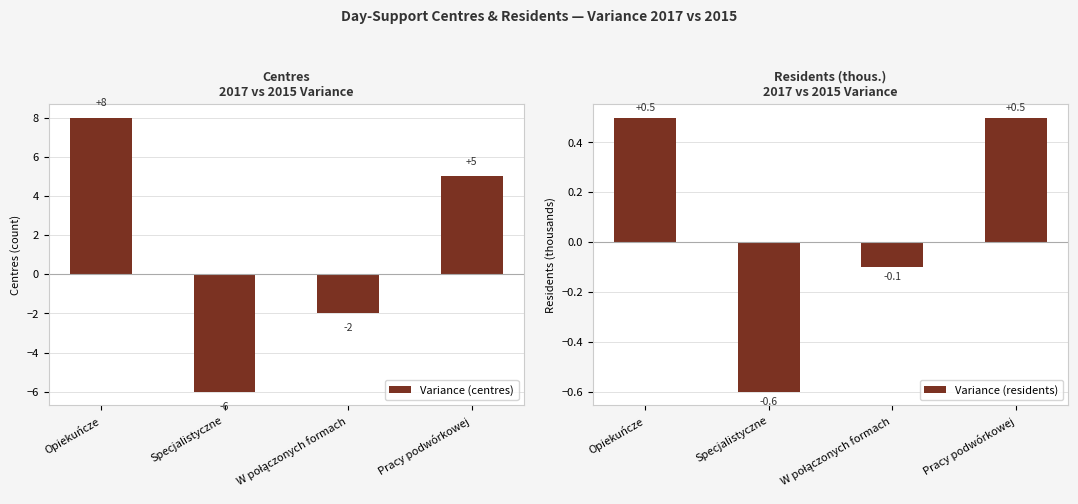

What is the label of the 3rd bar from the right?

Specjalistyczne